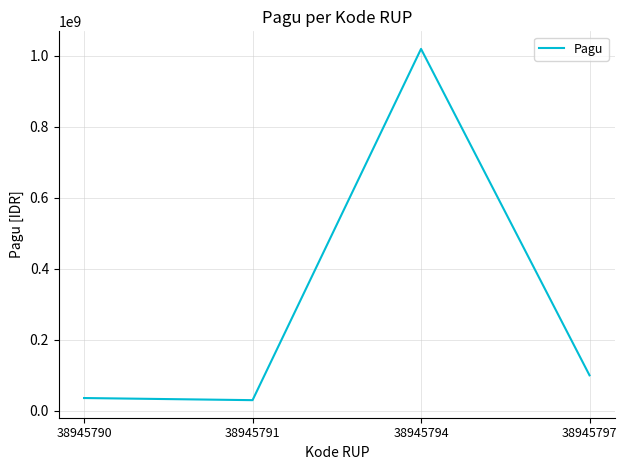

What is the minimum value shown in the chart?

30000000